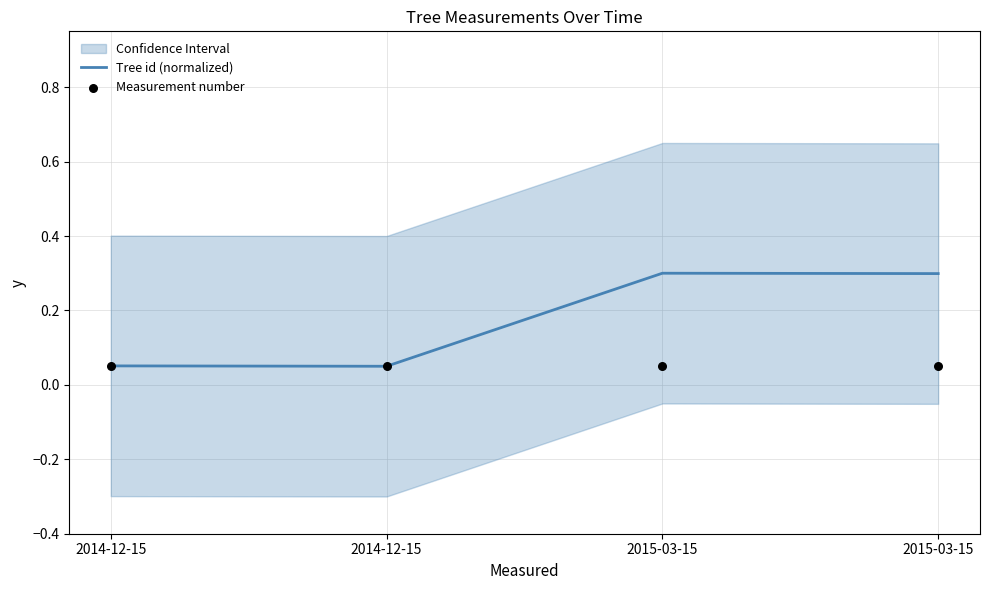

Is the value of Measurement number at 2014-12-15 greater than the value of Tree id (normalized) at 2015-03-15?

No